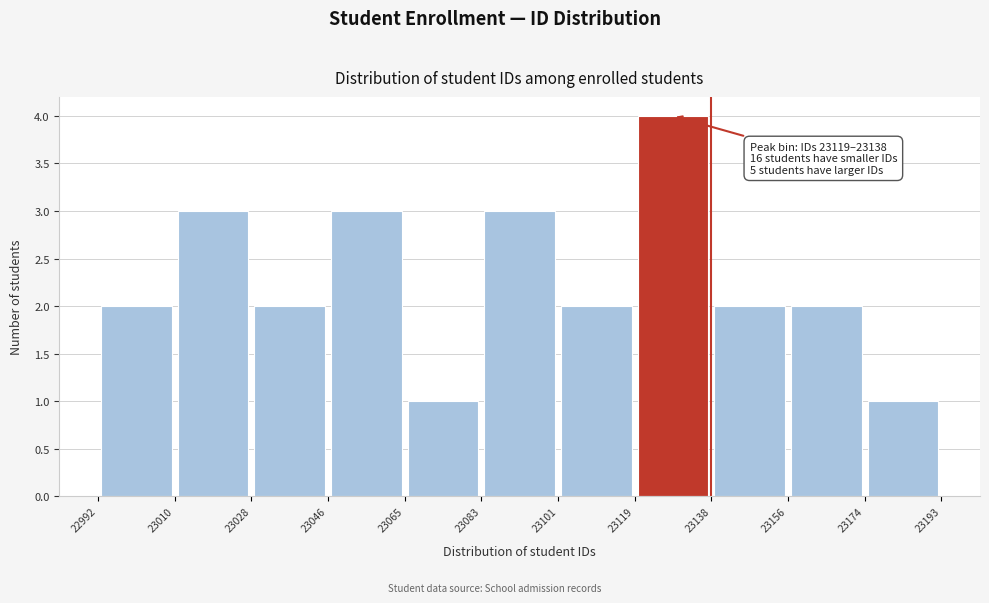

Over which range of the x-axis is the bar tallest?

23119 to 23138